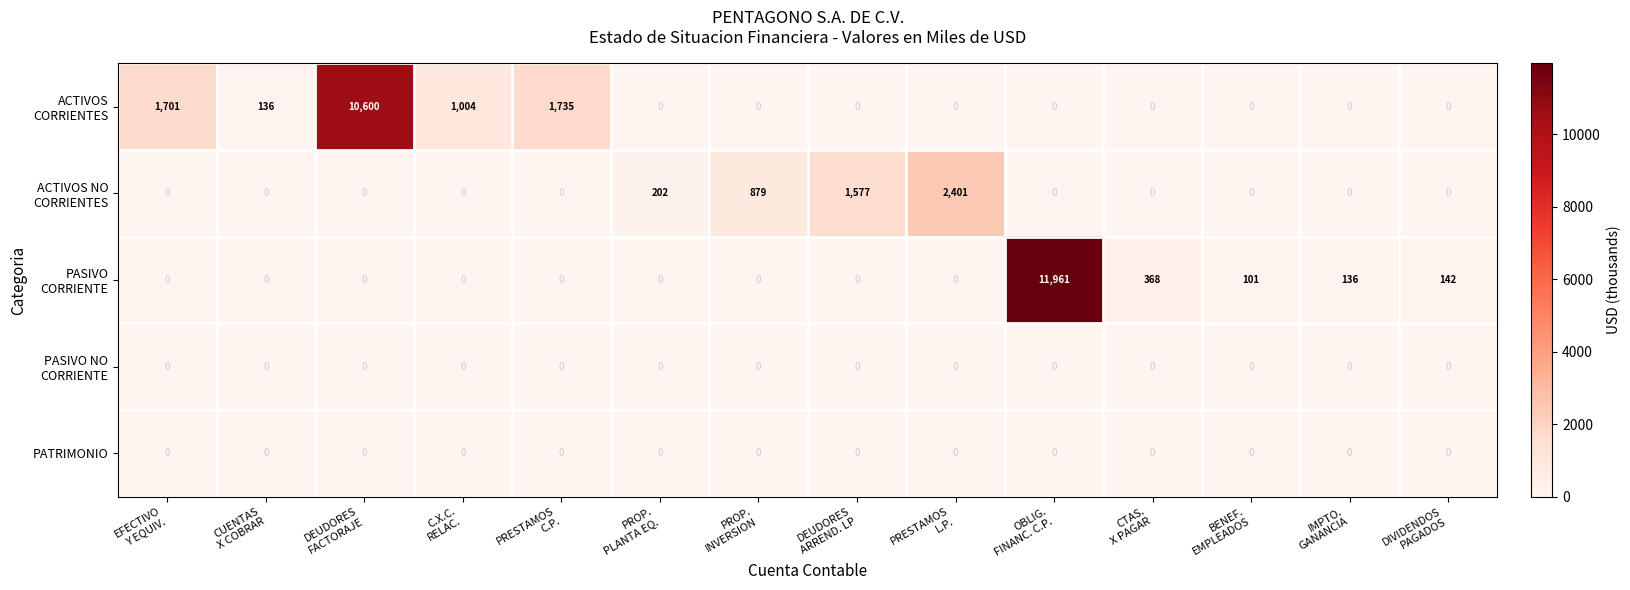

What is the maximum value shown in the chart?

11961